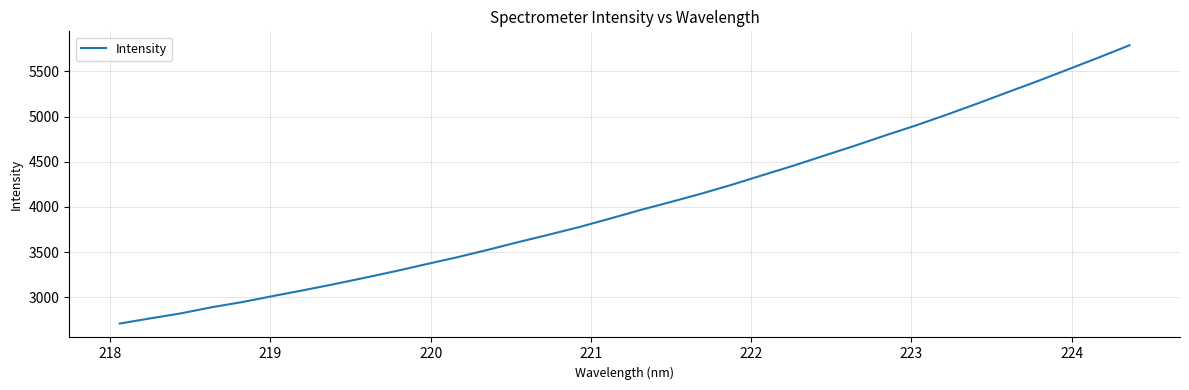

What is the difference between the maximum and minimum values?

3079.4